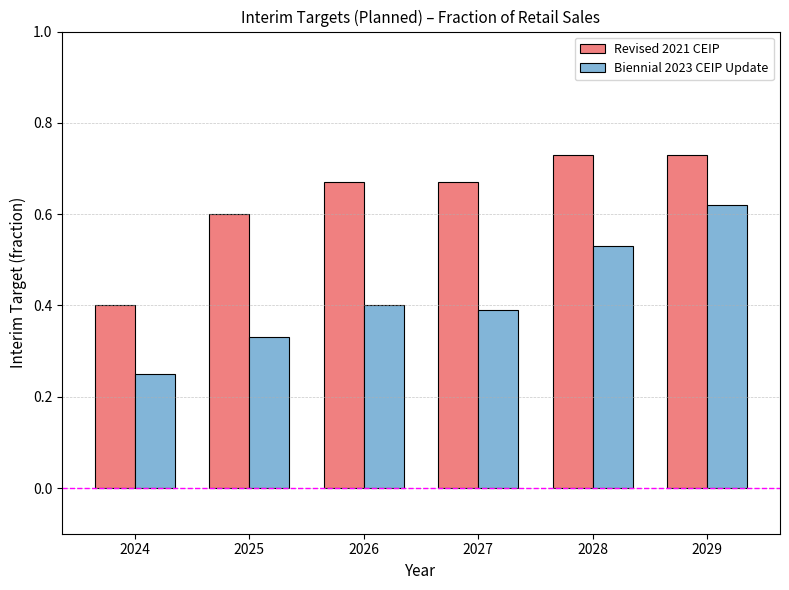

Between 2027 and 2028, which series saw the biggest shift?

Biennial 2023 CEIP Update